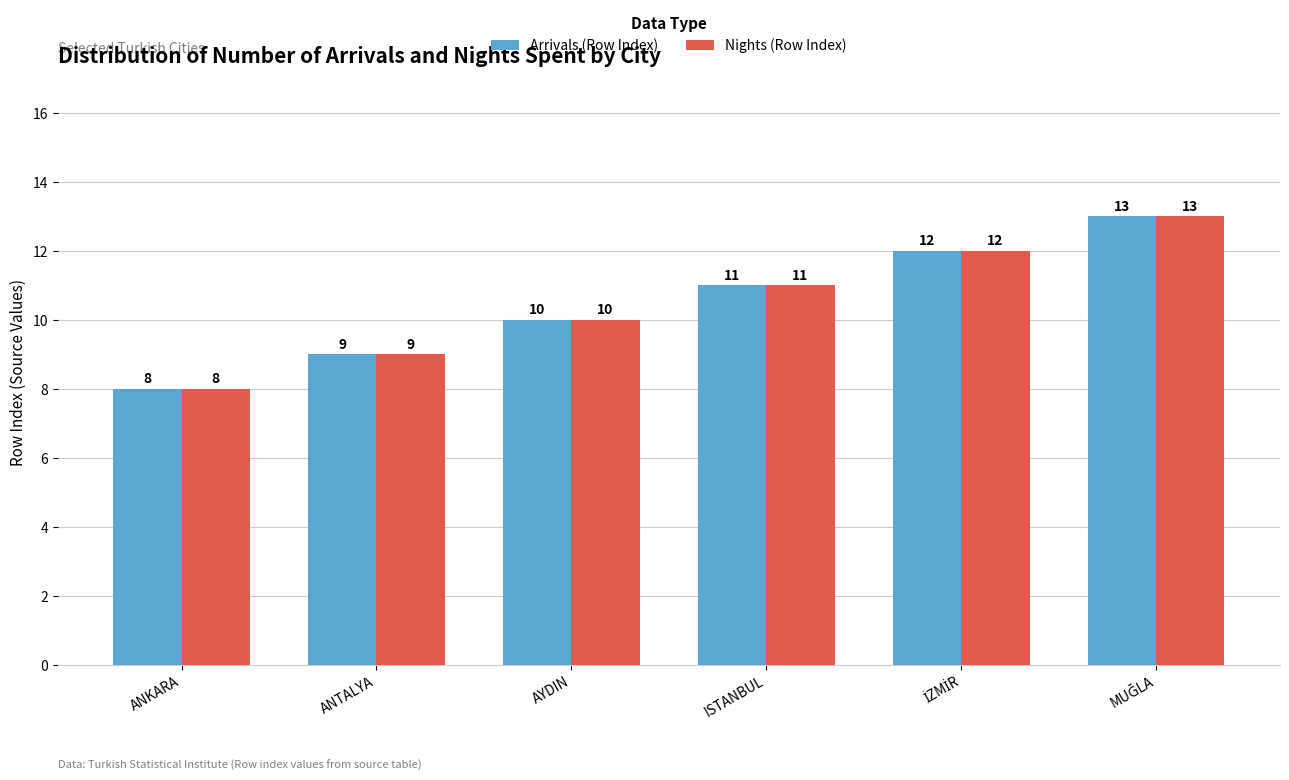

Does the chart contain stacked bars?

No